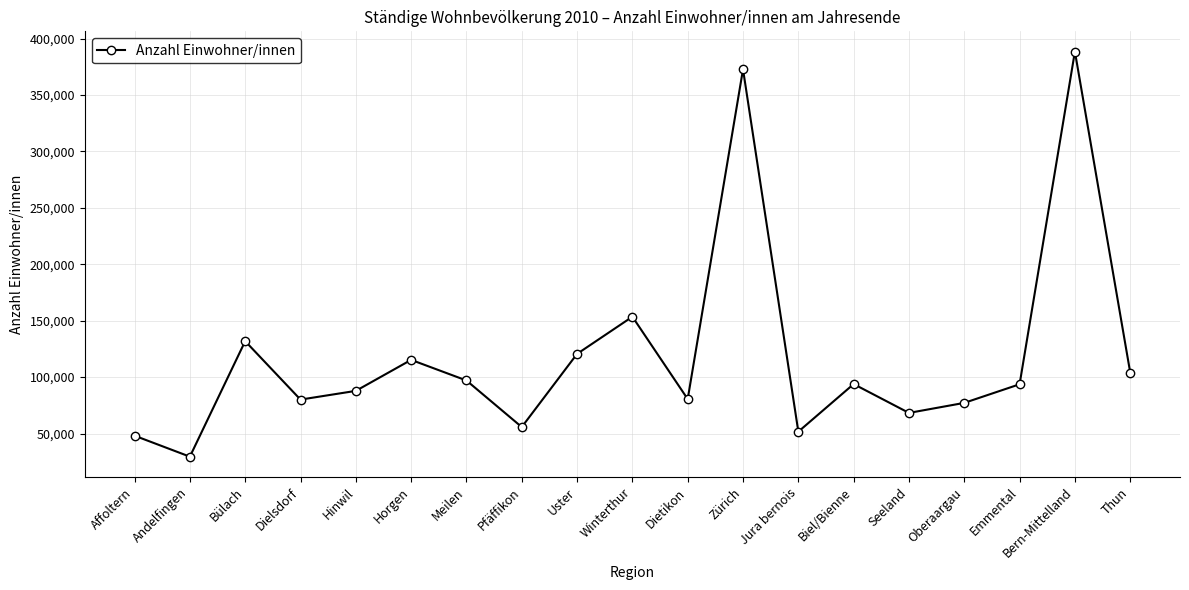

What is the label of the 16th point from the left?

Oberaargau